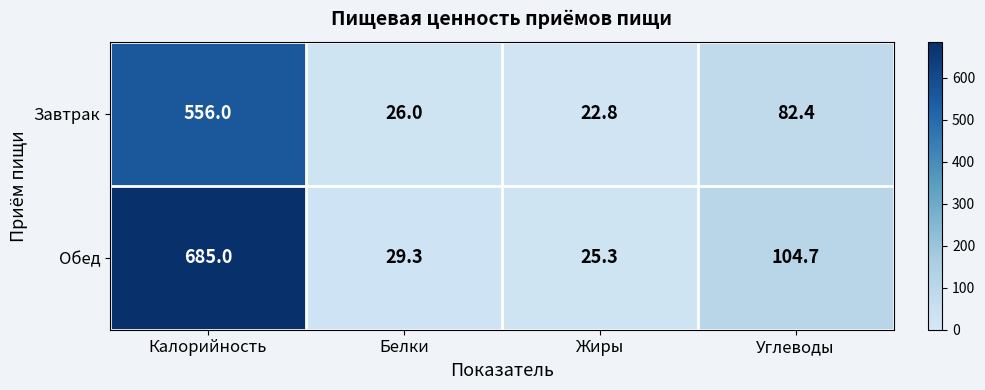

At which label does Обед reach its peak?

Калорийность